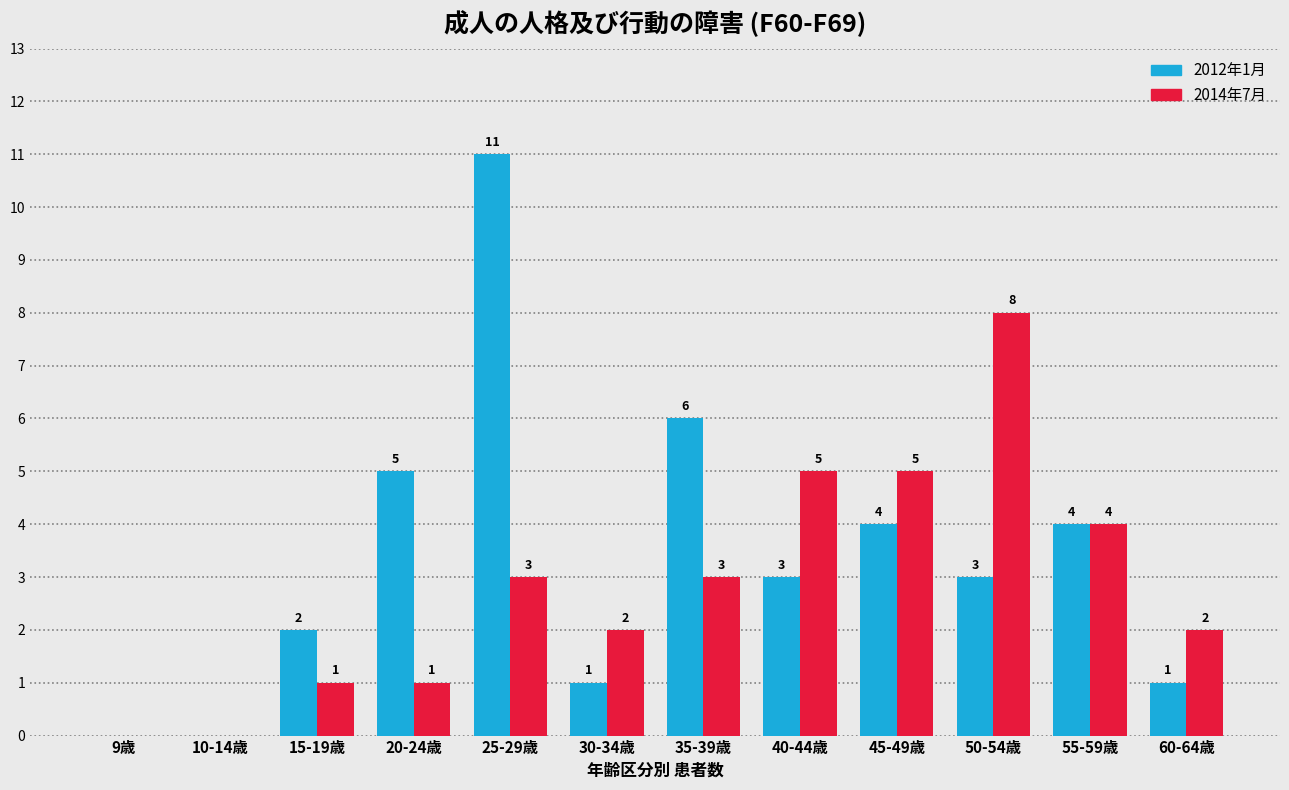

Reading left to right, list all the values displayed in this chart.

2012年1月: 9歳=0	10-14歳=0	15-19歳=2	20-24歳=5	25-29歳=11	30-34歳=1	35-39歳=6	40-44歳=3	45-49歳=4	50-54歳=3	55-59歳=4	60-64歳=1
2014年7月: 9歳=0	10-14歳=0	15-19歳=1	20-24歳=1	25-29歳=3	30-34歳=2	35-39歳=3	40-44歳=5	45-49歳=5	50-54歳=8	55-59歳=4	60-64歳=2